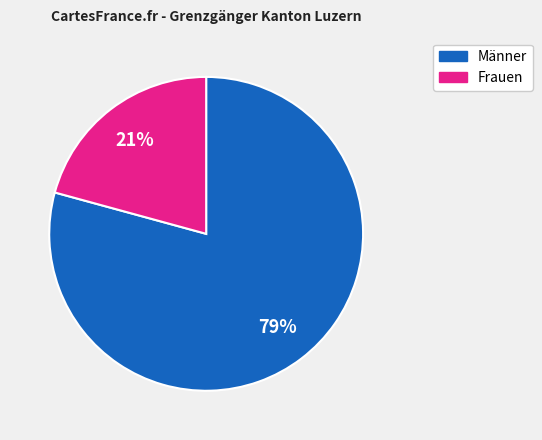

Is there any slice that represents more than half of the pie?

Yes